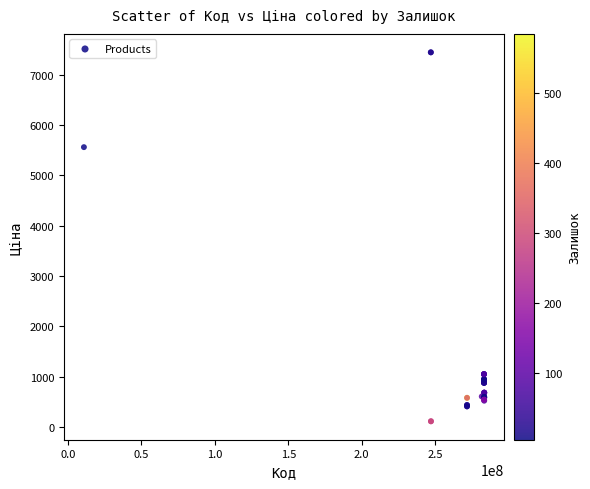

What Y value in the scatter plot is closest to 3778?

5560.3